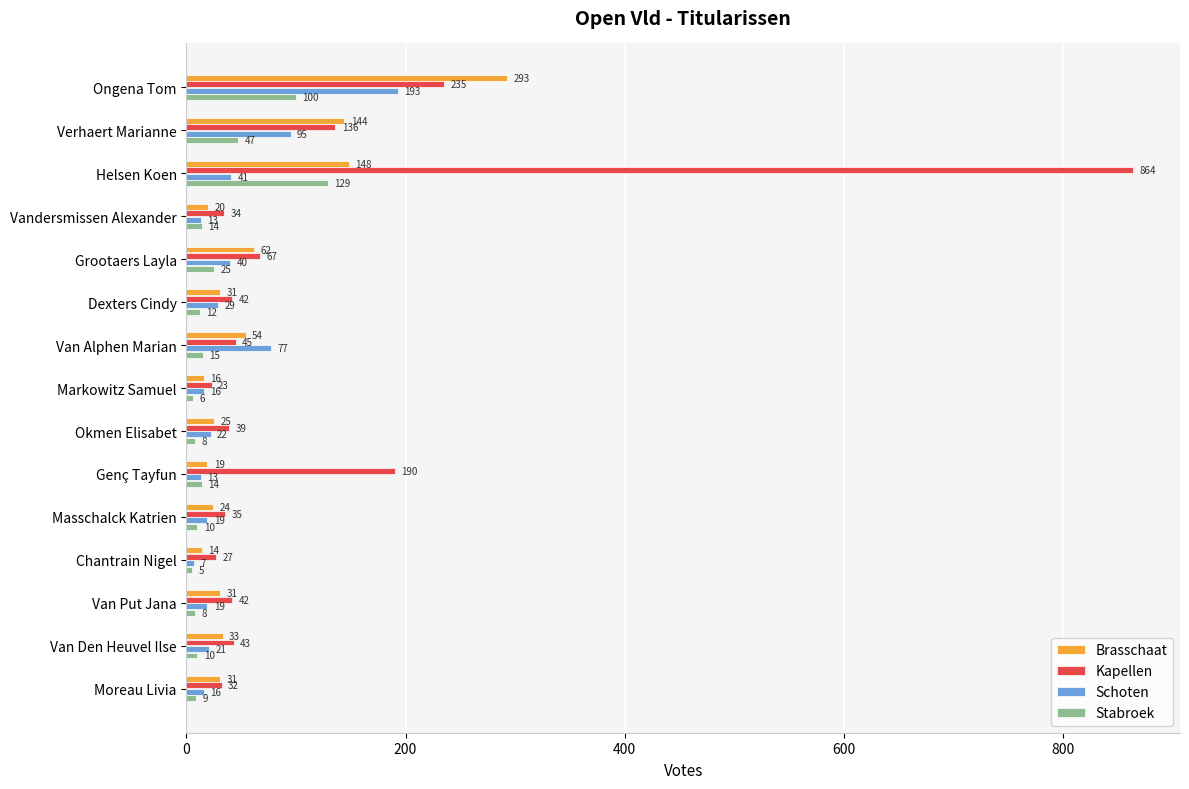

What is the maximum value shown in the chart?

864